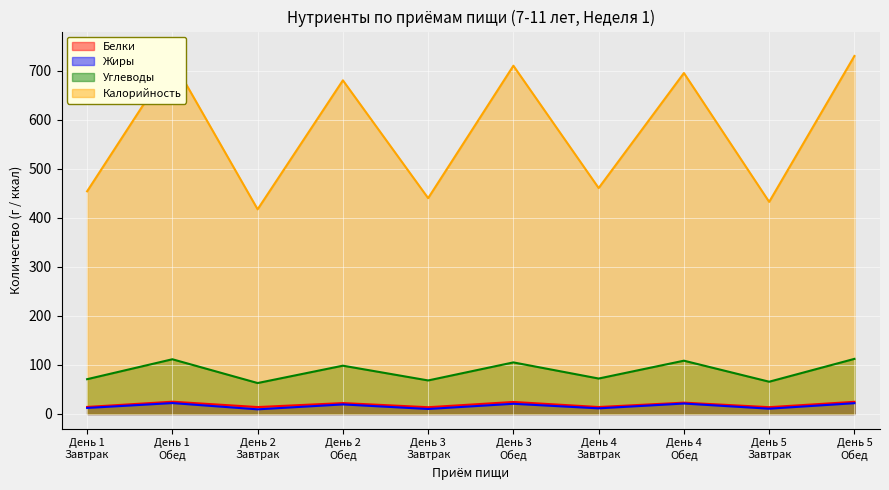

What value does the Белки series have at День 4
Обед?

23.1